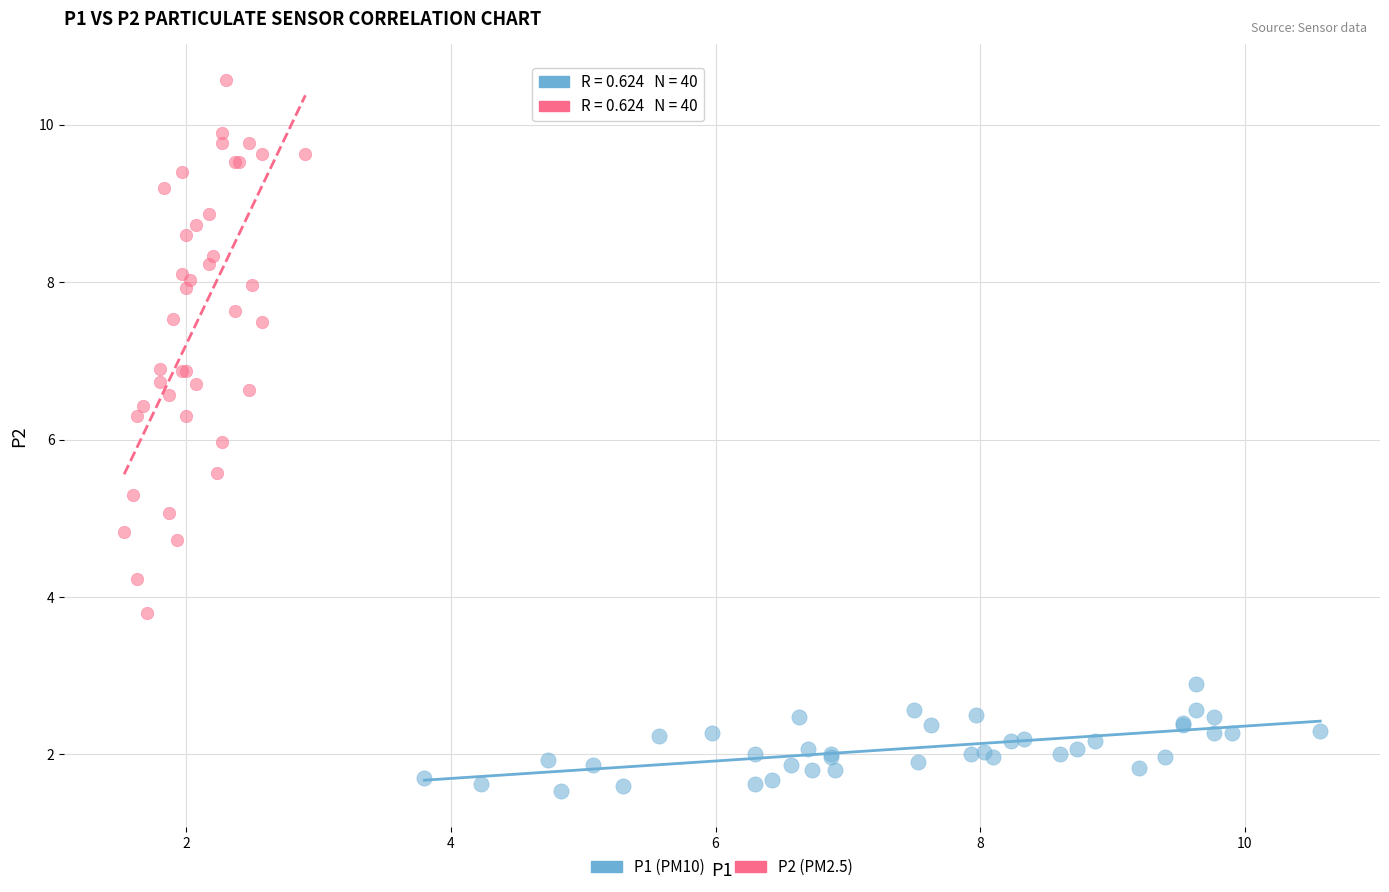

Which series contains the lowest Y value?

P1 (PM10)